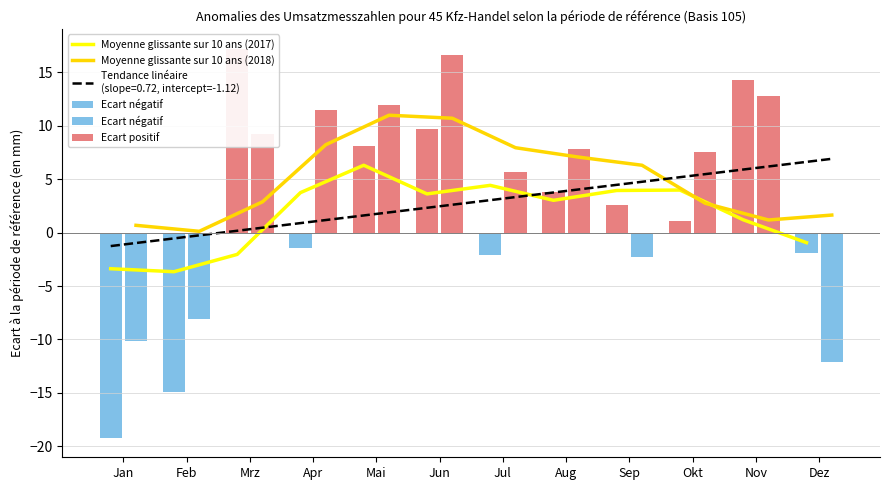

Are the bars horizontal?

No